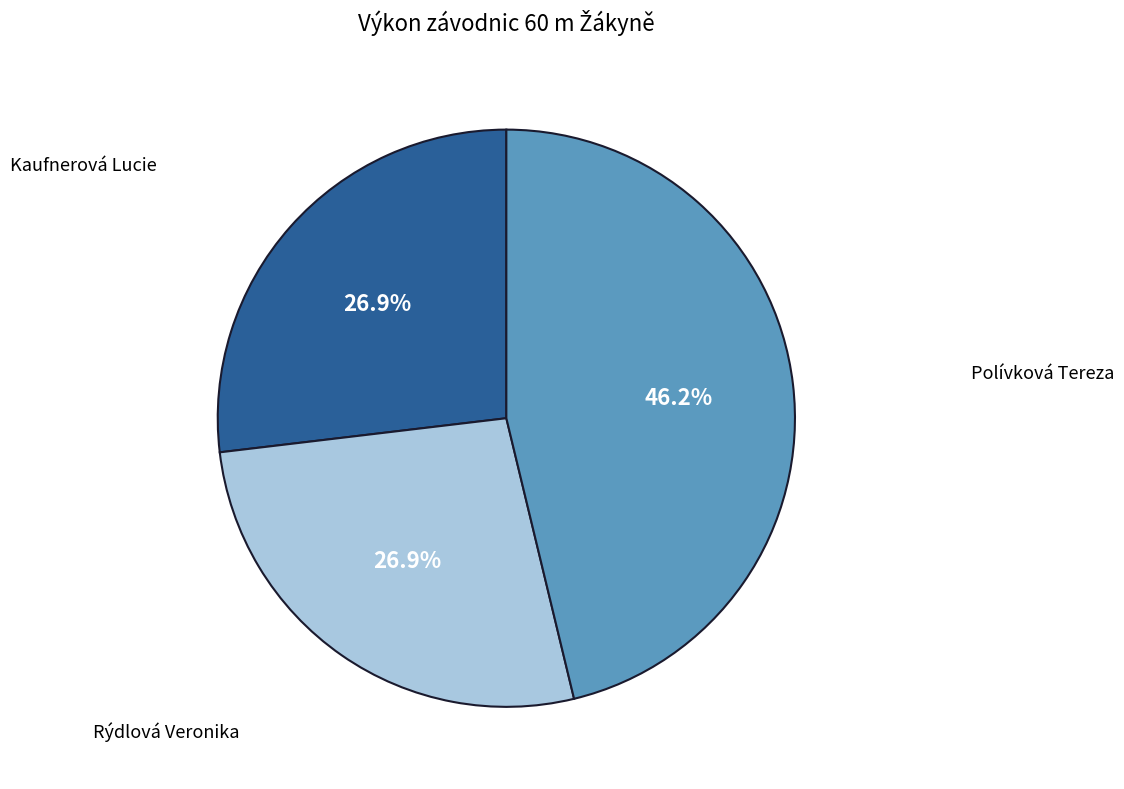

What is the largest slice in the pie chart?

Polívková Tereza